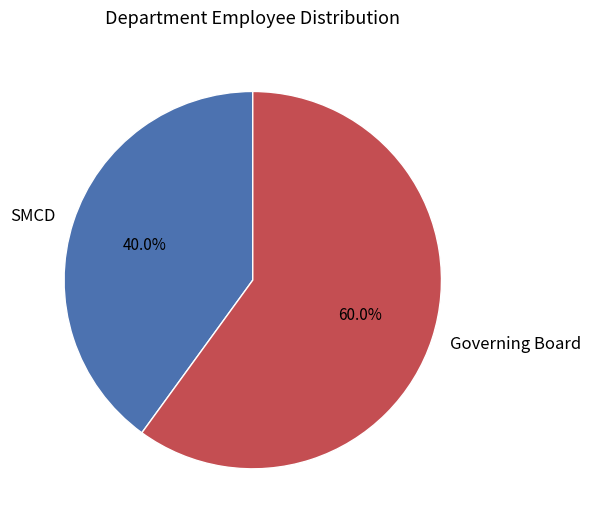

How many slices are in this pie chart?

2